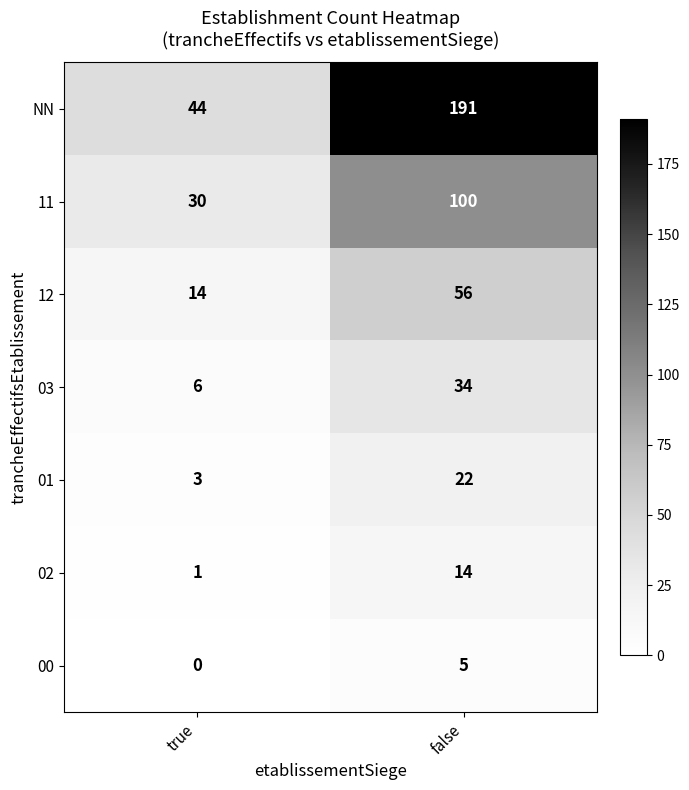

How many data points in 02 are less than 14?

1